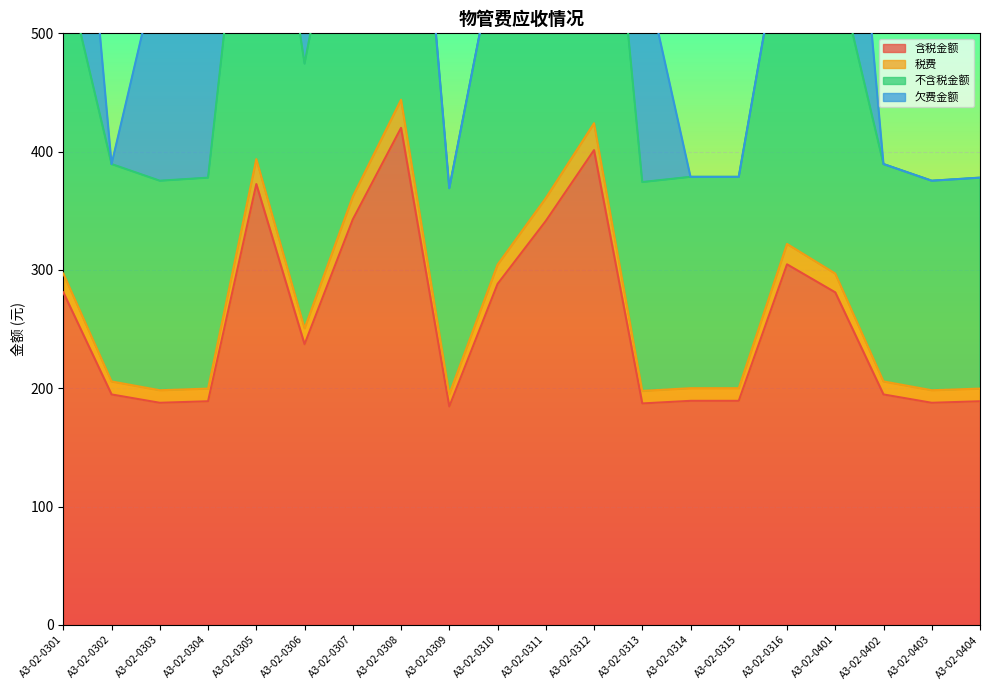

Which category has the highest value across all series?

A3-02-0308